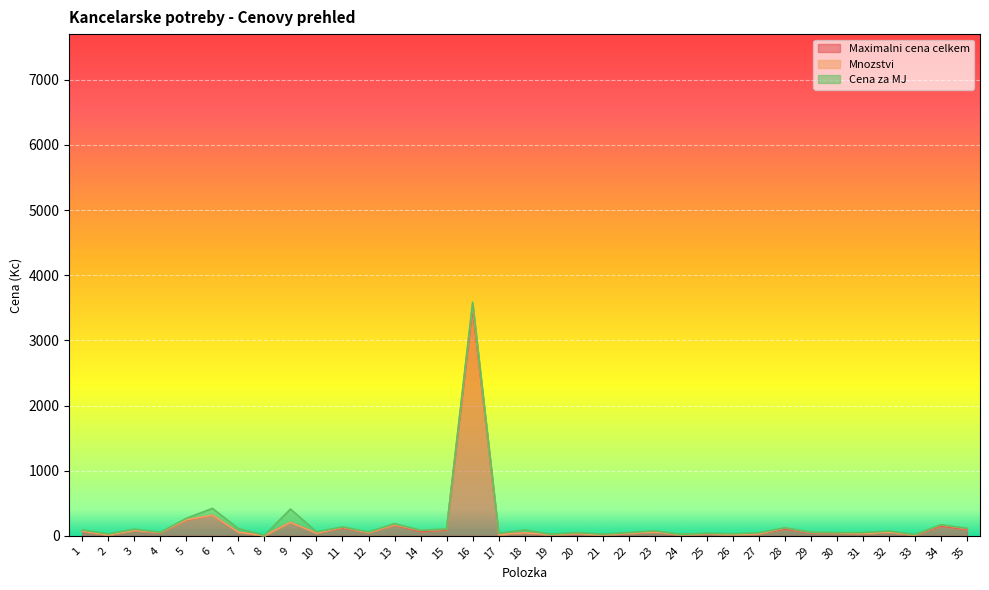

In Mnozstvi, how many points are higher than both neighbors (excluding endpoints)?

6